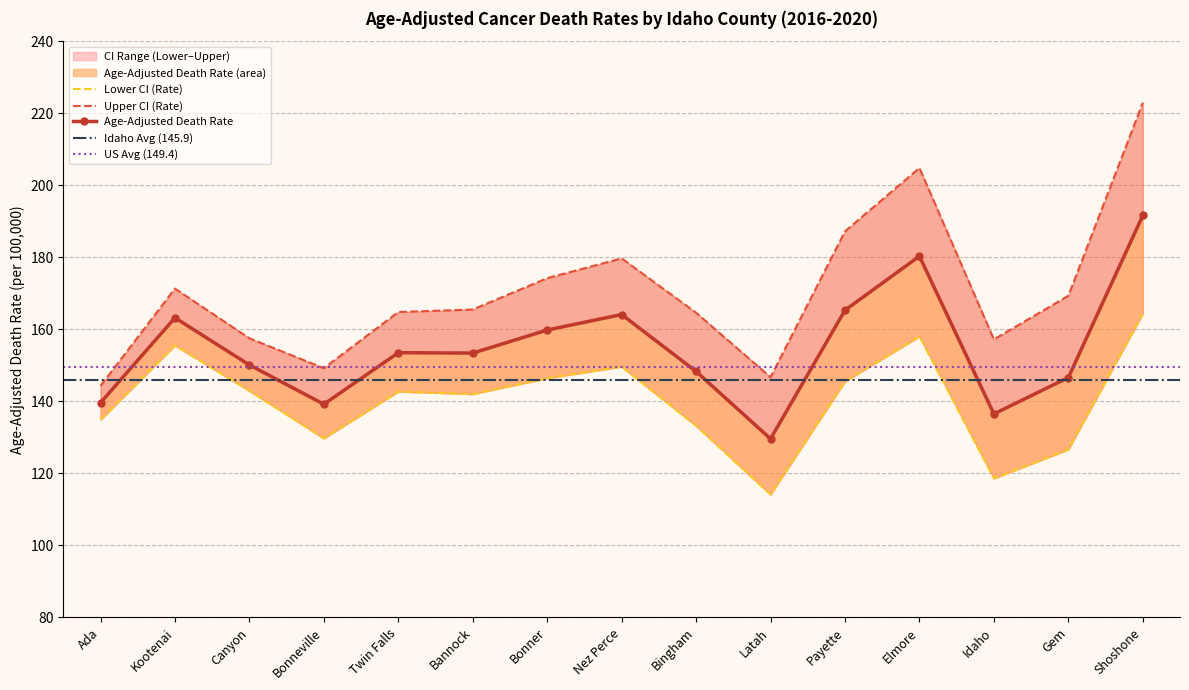

True or false: Upper CI (Rate) and Age-Adjusted Death Rate cross at least once.

False